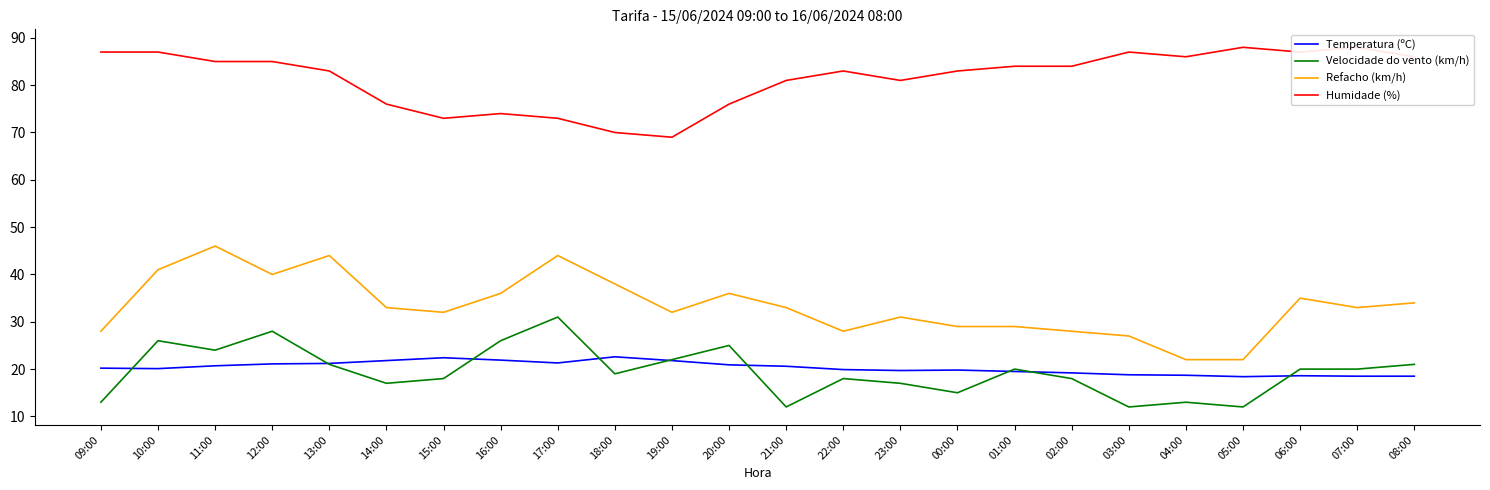

At which label is Humidade (%) closest to 78?

14:00